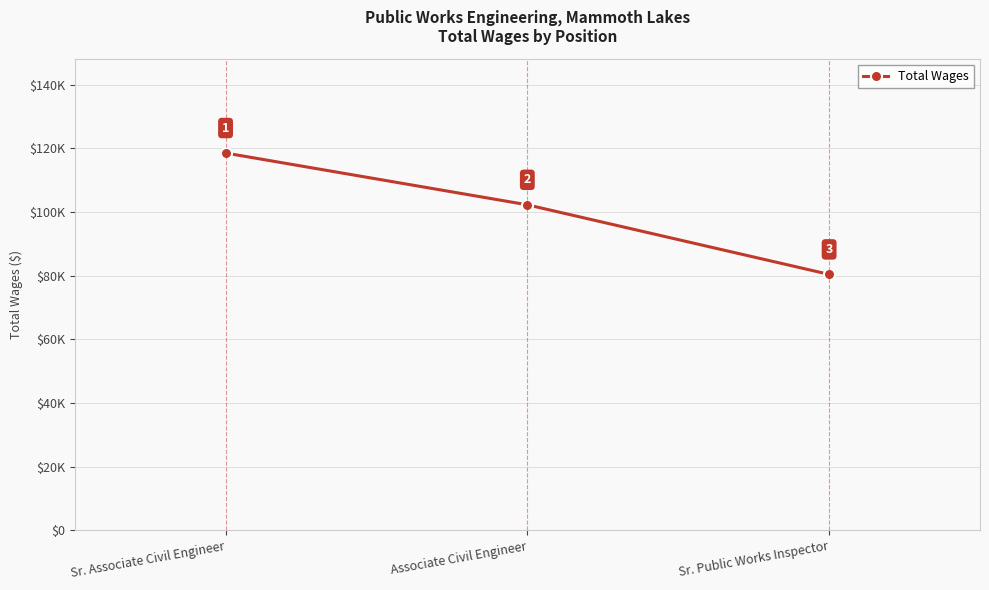

Is this an area chart (filled region under the line)?

No